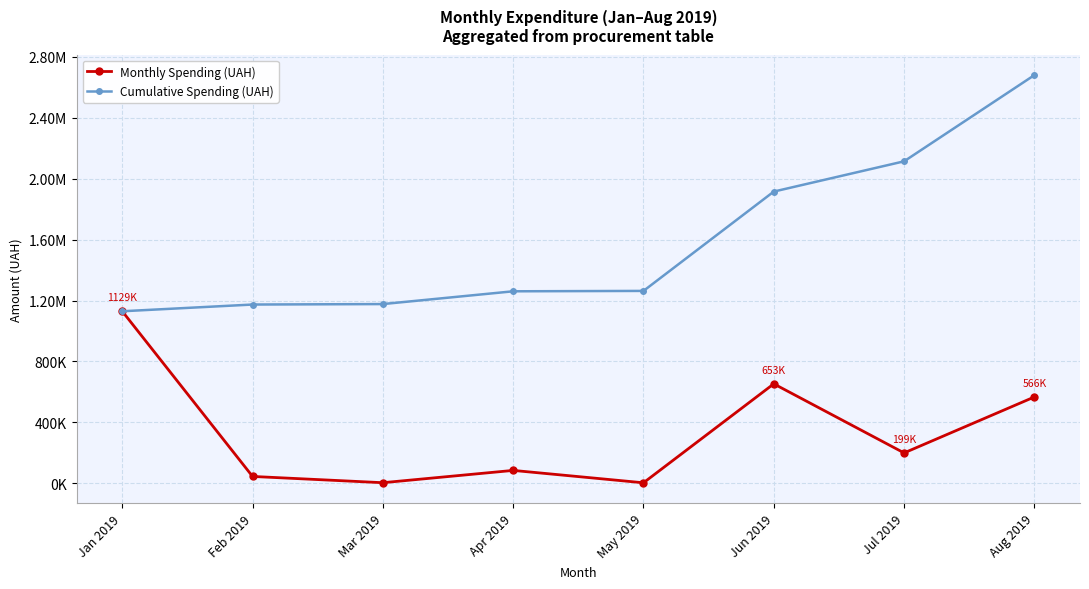

Does the chart have visible grid lines?

Yes